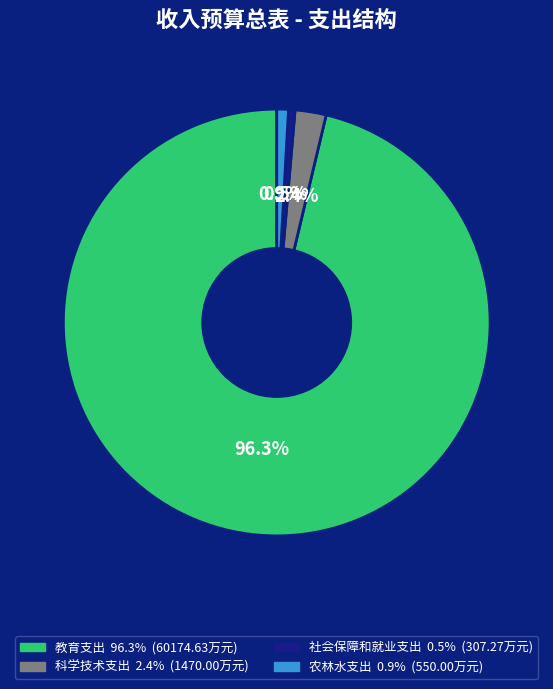

To the nearest percent, what is the combined percentage of 教育支出 and 科学技术支出?

99%